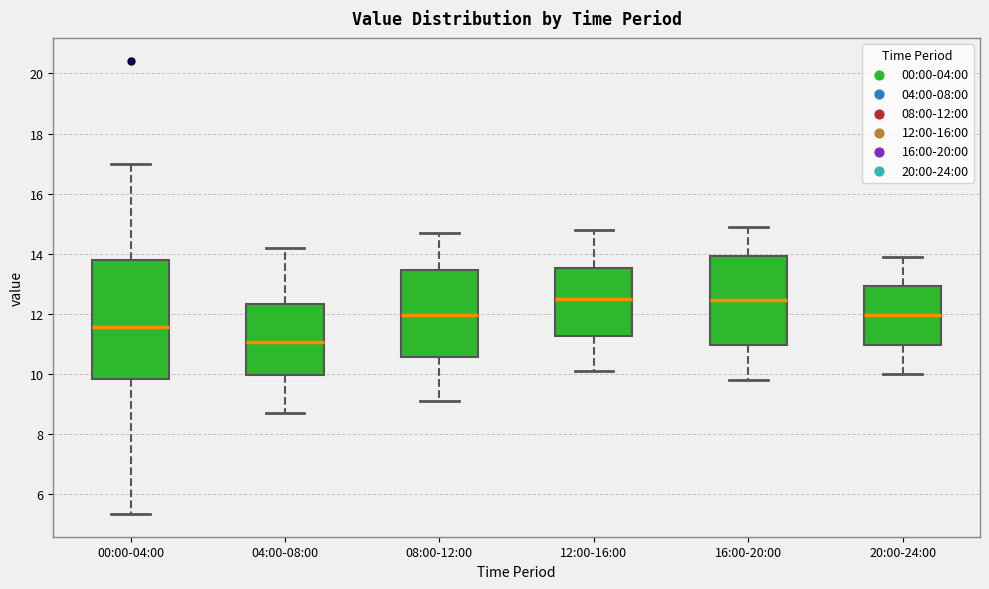

Where does the median line of the box for 00:00-04:00 sit on the y-axis? The values are not printed on the chart, so give them approximately, as read against the axis.

11.6